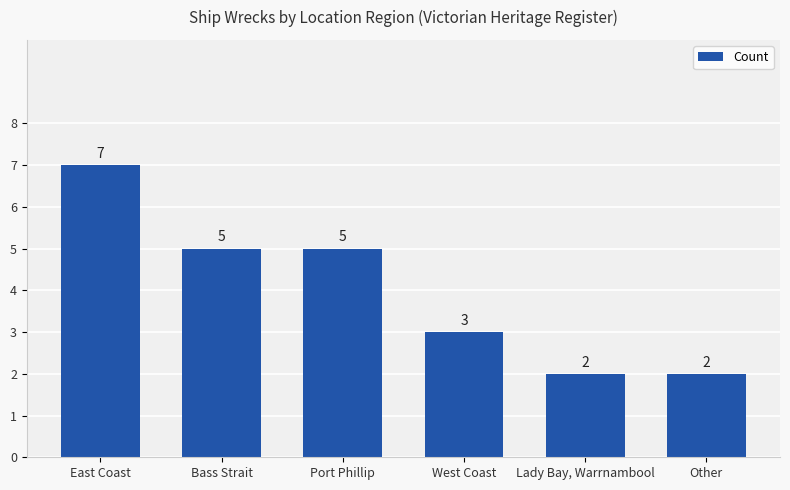

The chart shows a value of 3 at West Coast. True or false?

True